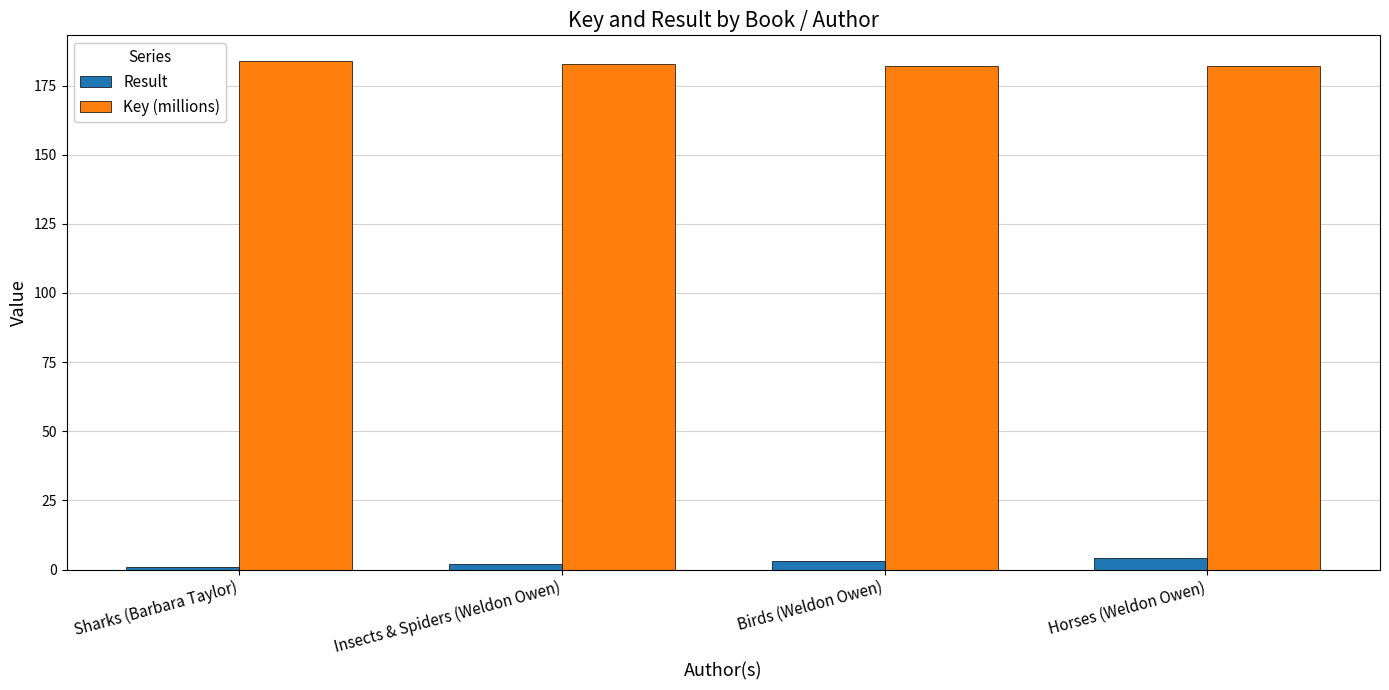

What value does the Key (millions) series have at Horses (Weldon Owen)?

182.1